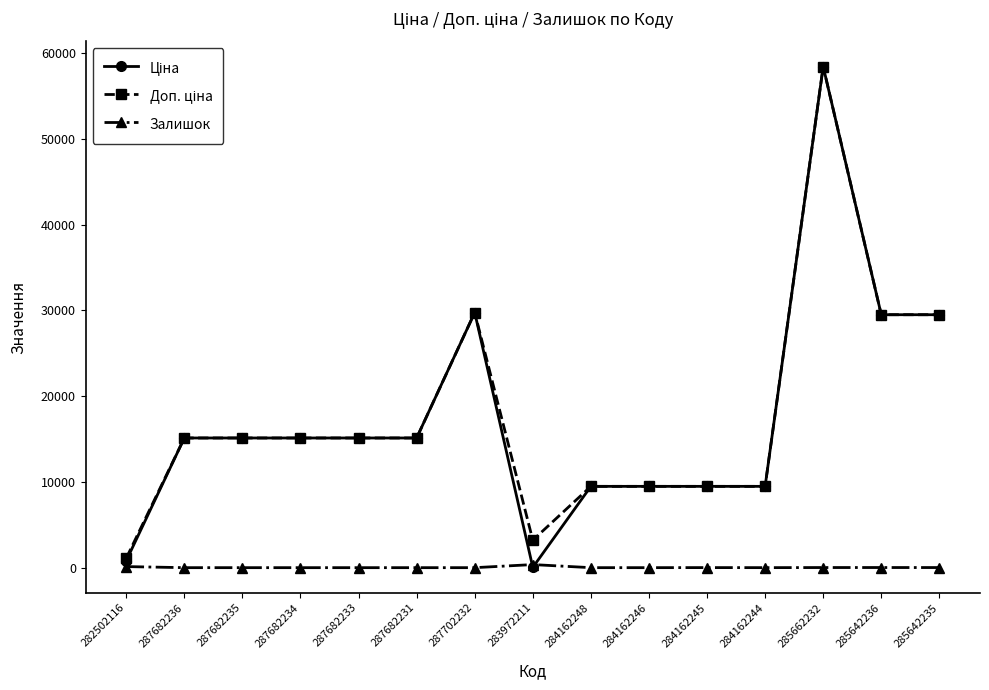

At which category is the sum across all series the highest?

285662232